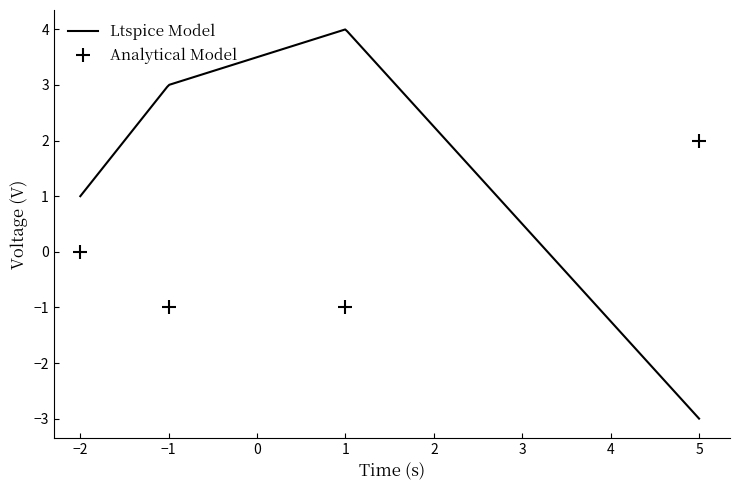

Does the chart have visible grid lines?

No